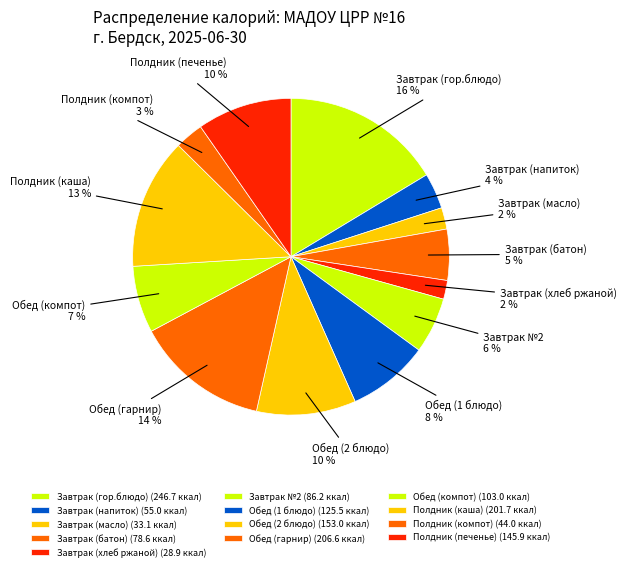

Is the sum of Обед (компот) and Обед (1 блюдо) greater than half?

No